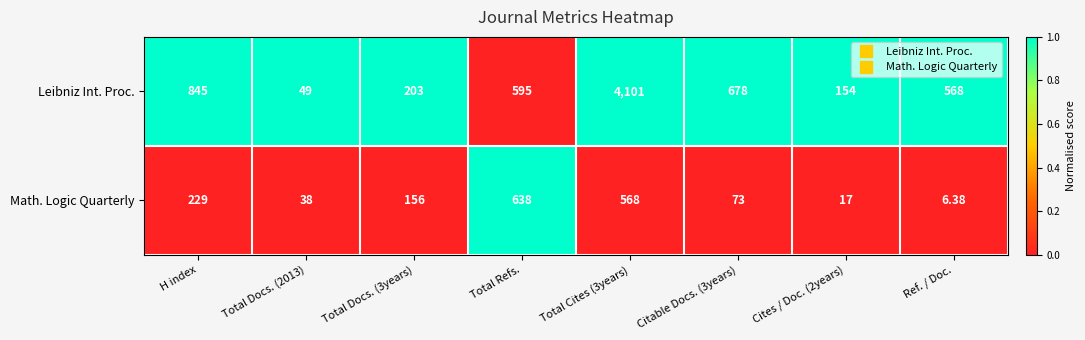

How many data points does each series have?

8